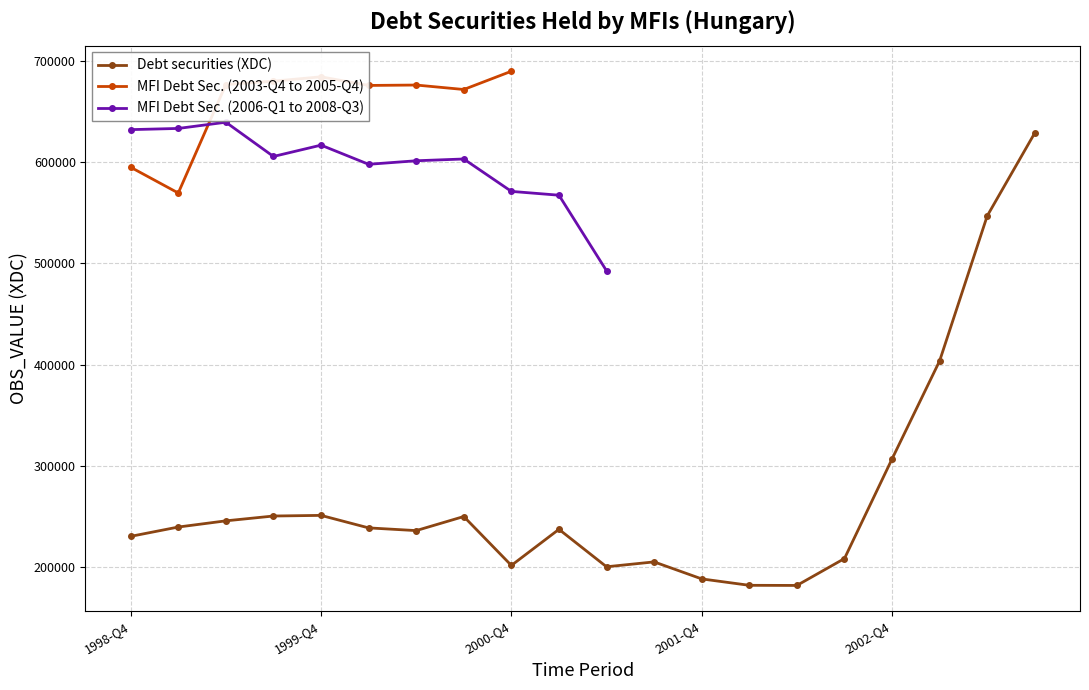

True or false: Debt securities (XDC) has more than 1 interior local peaks.

True